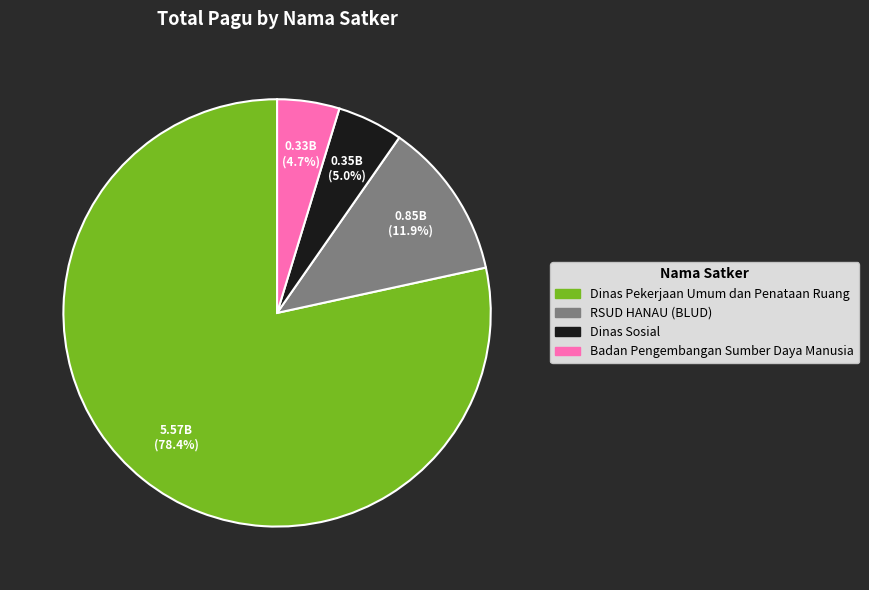

Is there any slice that represents more than half of the pie?

Yes